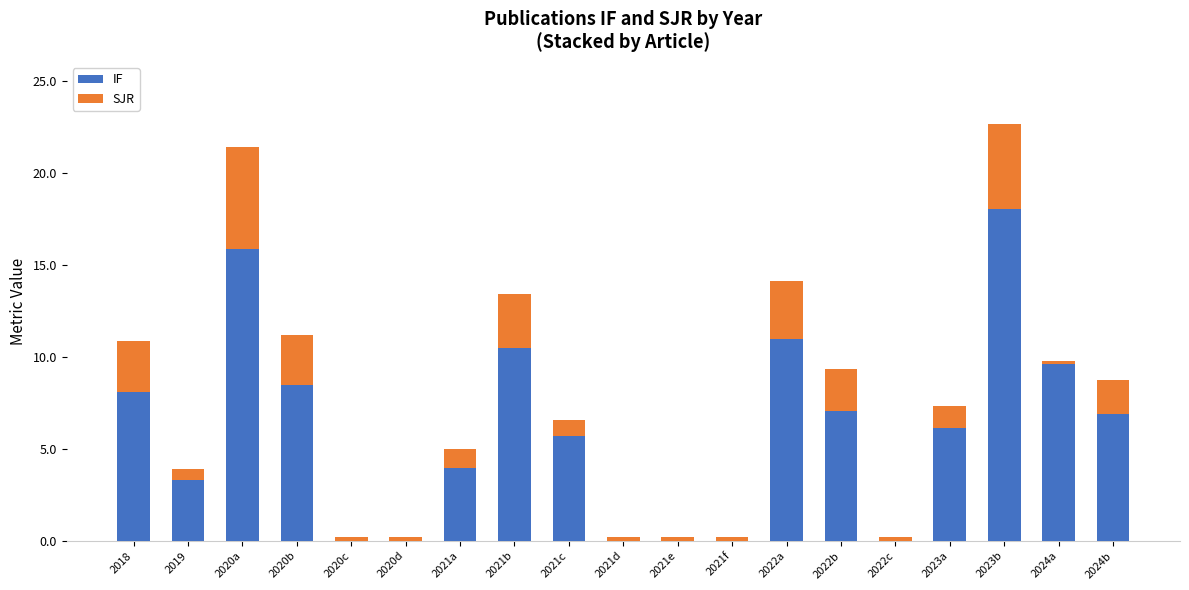

At which category is the sum across all series the highest?

2023b